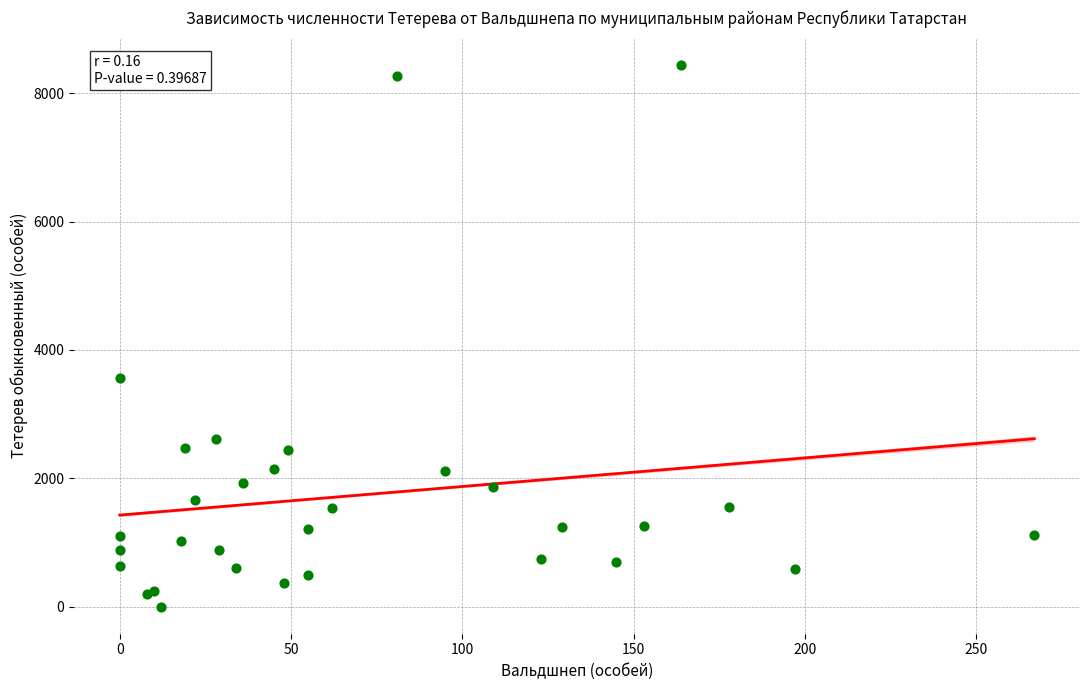

What Y value in the scatter plot is closest to 4222?

3566